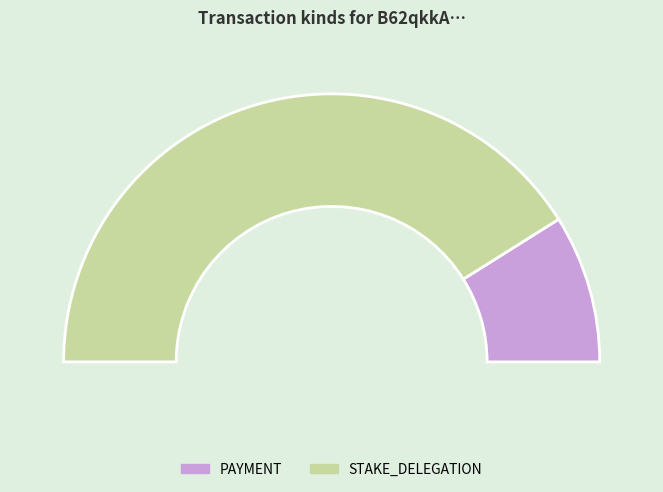

What percentage do PAYMENT and STAKE_DELEGATION together represent?

100.0%